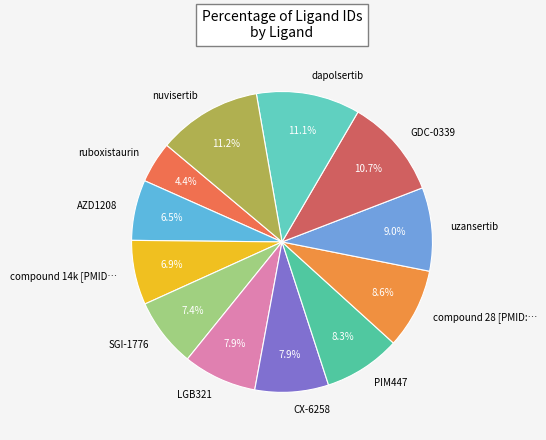

Is LGB321 the majority of the pie?

No